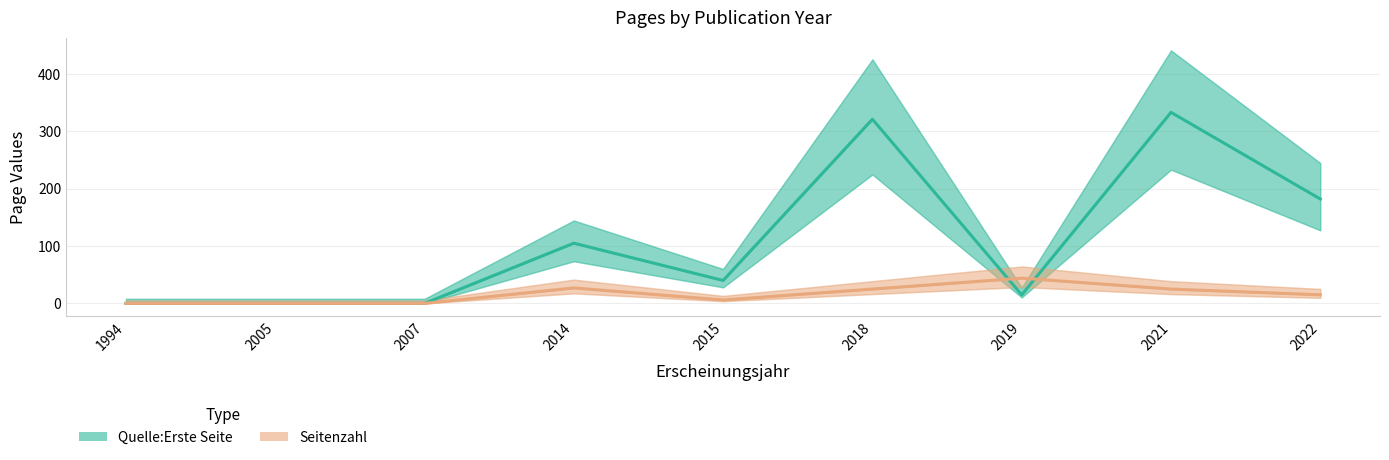

Rank the categories by Quelle:Erste Seite value from lowest to highest.

1994, 2005, 2007, 2019, 2015, 2014, 2022, 2018, 2021